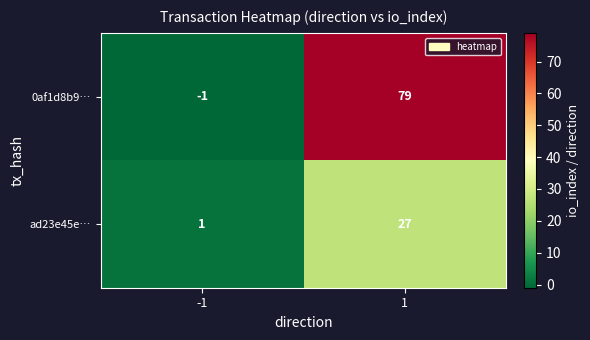

What is the maximum value for ad23e45e…?

27